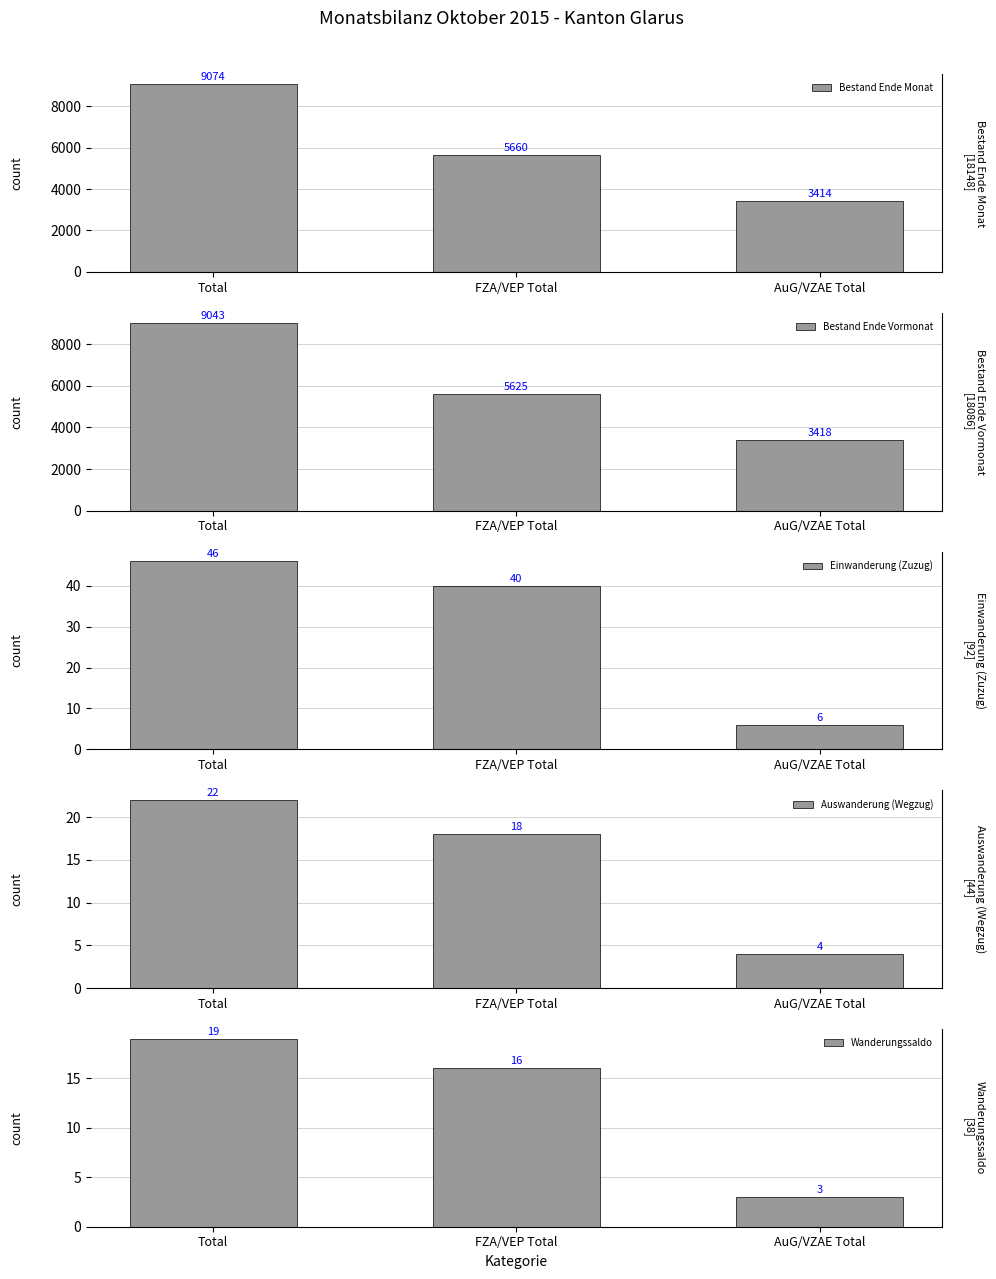

Count the Einwanderung (Zuzug) values in the range 6 to 46.

3